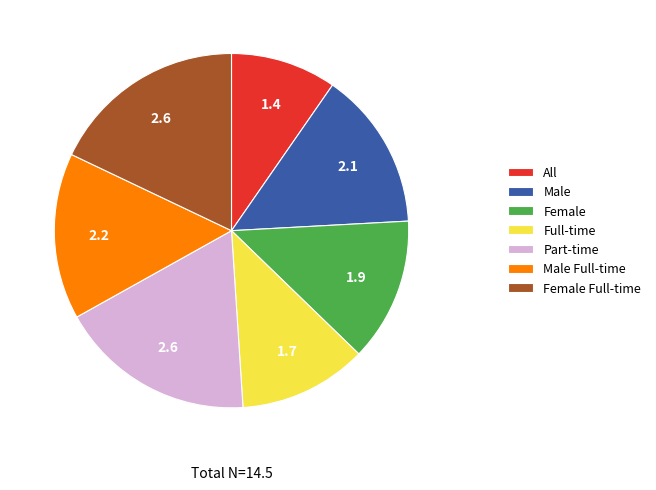

What is the ratio of the value at Male Full-time to the value at All?

1.6